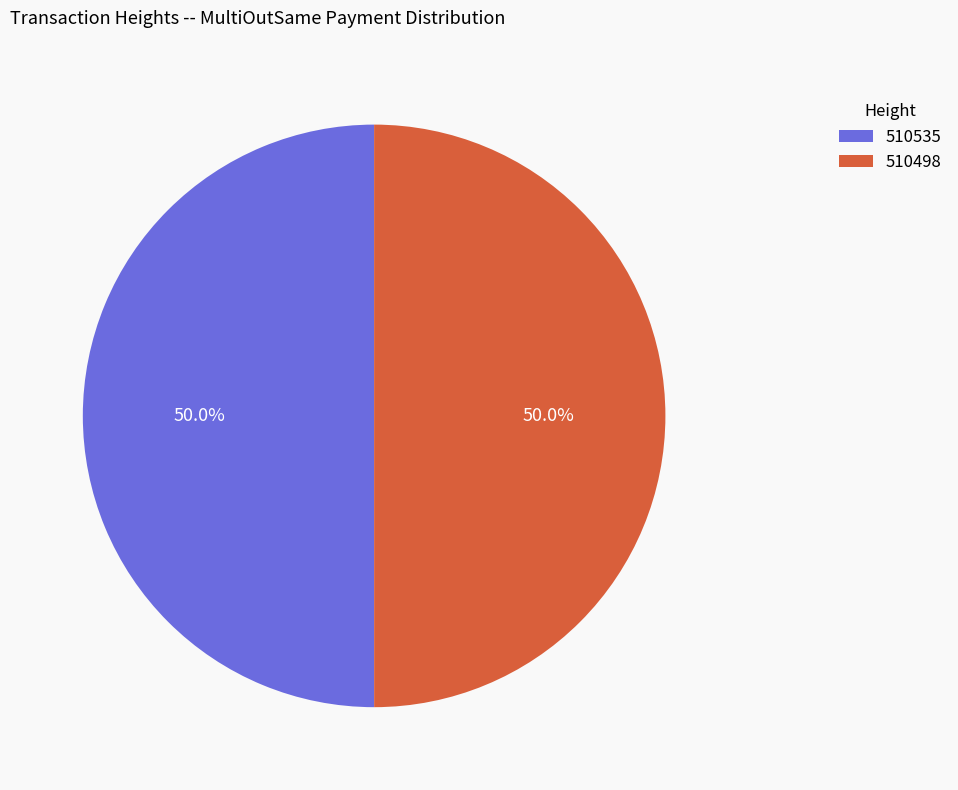

True or false: 510498 accounts for 50% of the total.

True